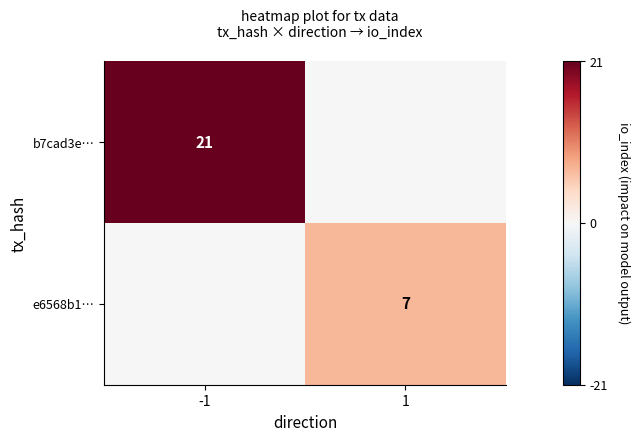

Is it true that e6568b1… equals 9 at 1?

False